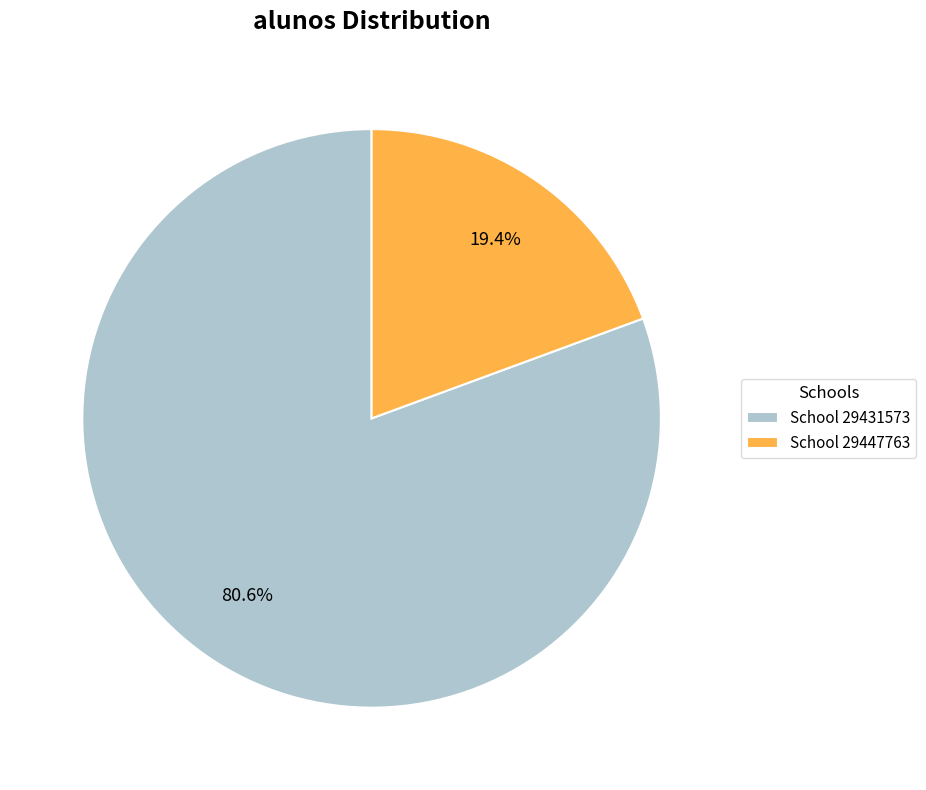

What is the majority slice?

School 29431573